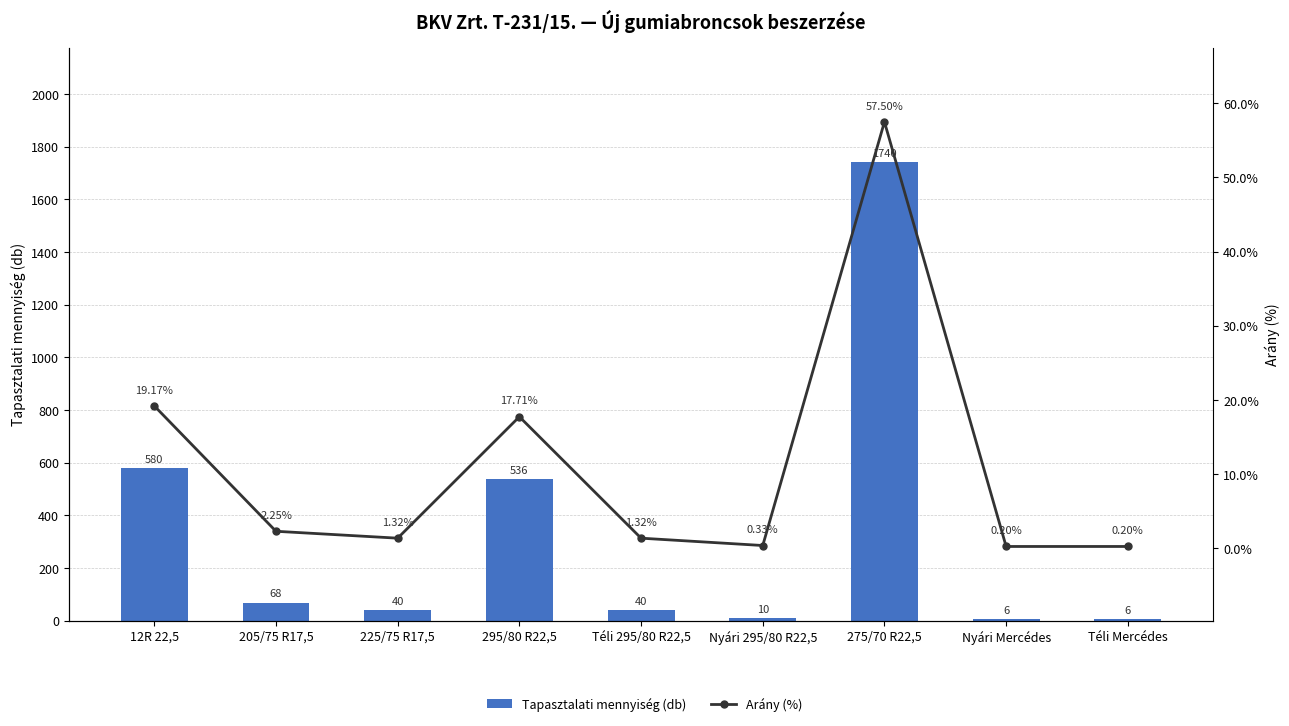

What position from the left is Nyári Mercédes?

8